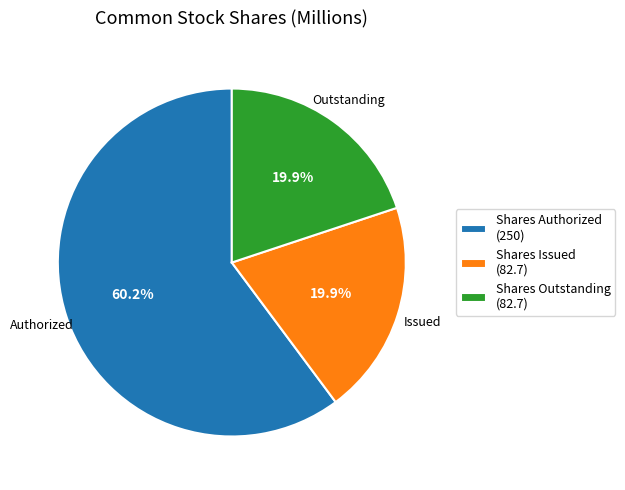

What is the total percentage of Shares Authorized (250) and Shares Outstanding (82.7)?

80.1%